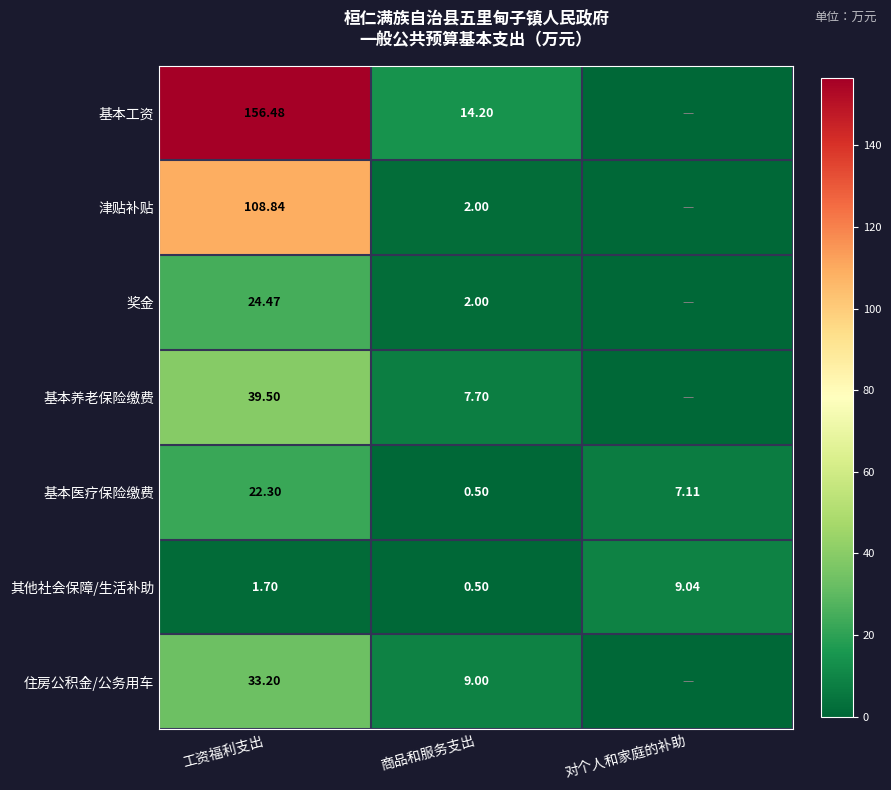

At which label is 基本医疗保险缴费 closest to 11?

对个人和家庭的补助